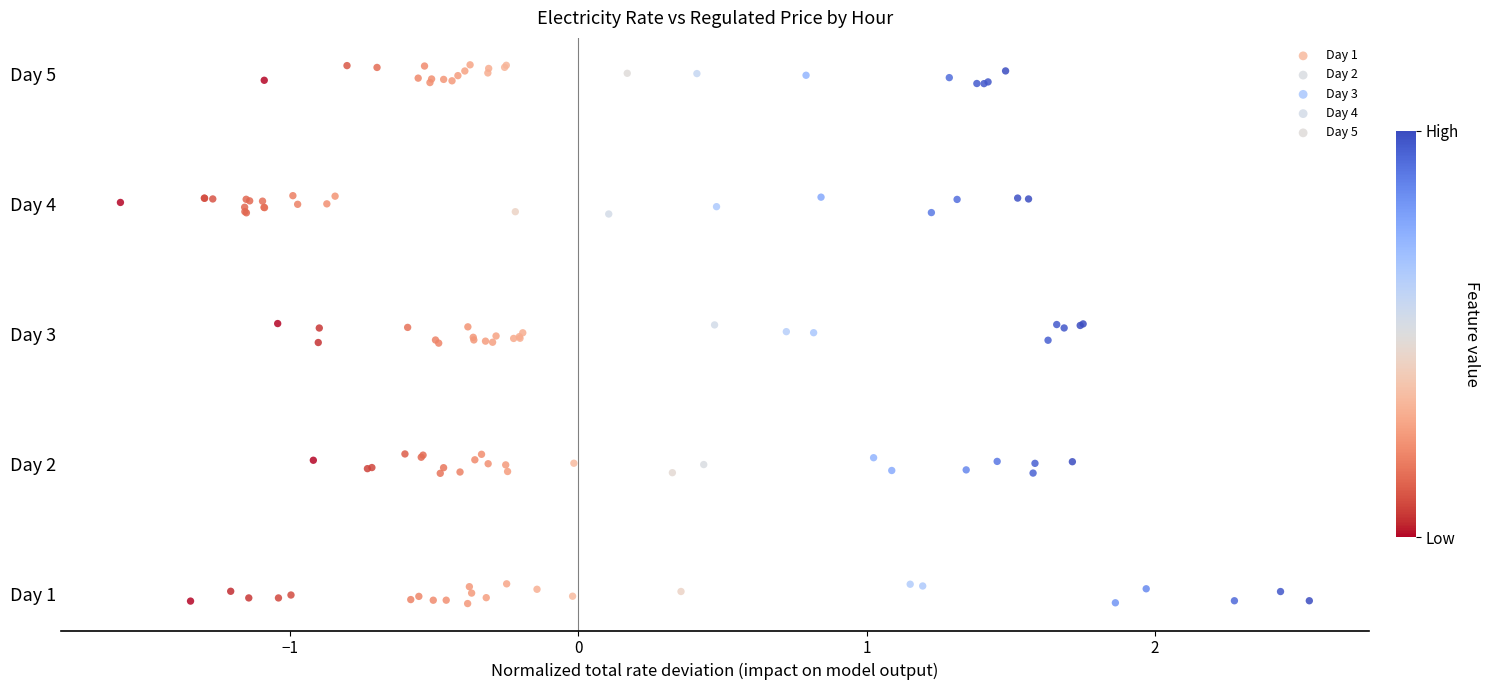

What are all the series names shown in the legend?

Day 1, Day 2, Day 3, Day 4, Day 5